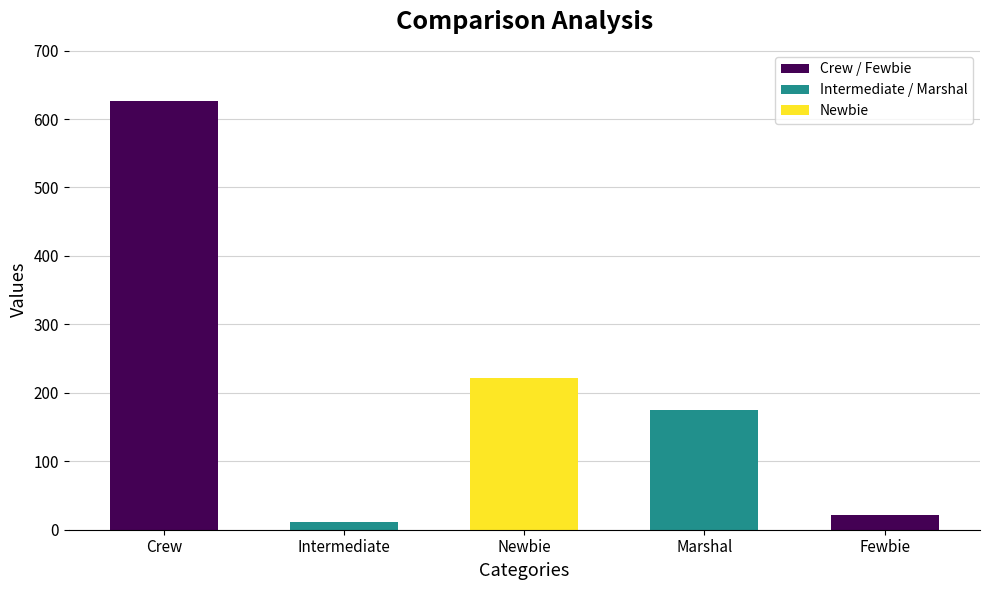

What is the average value?

211